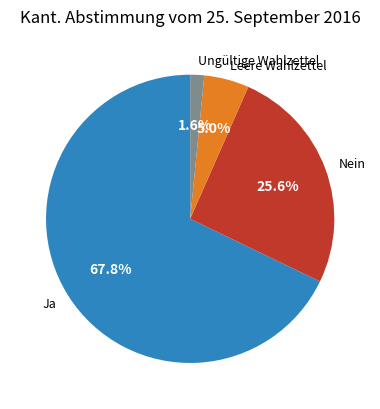

To the nearest percent, what portion does Nein represent?

26%